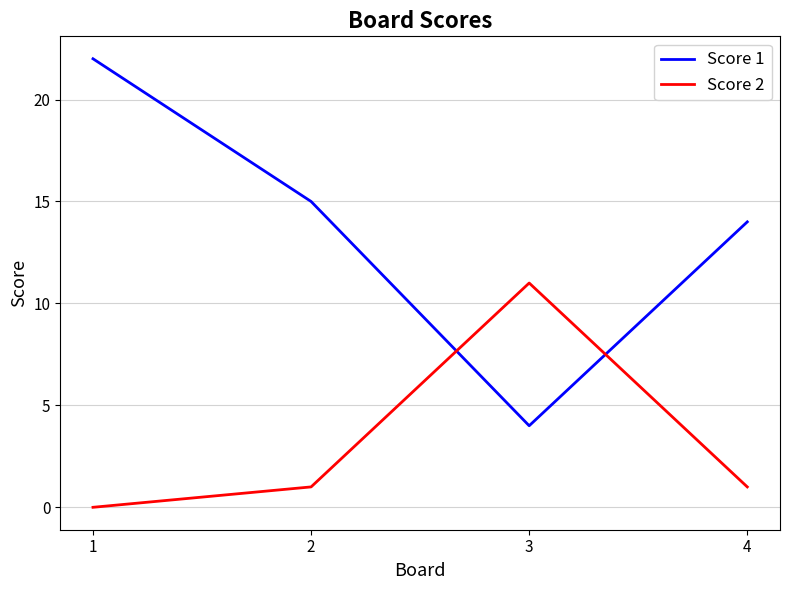

Which series ends up on top after the final intersection of Score 2 and Score 1?

Score 1